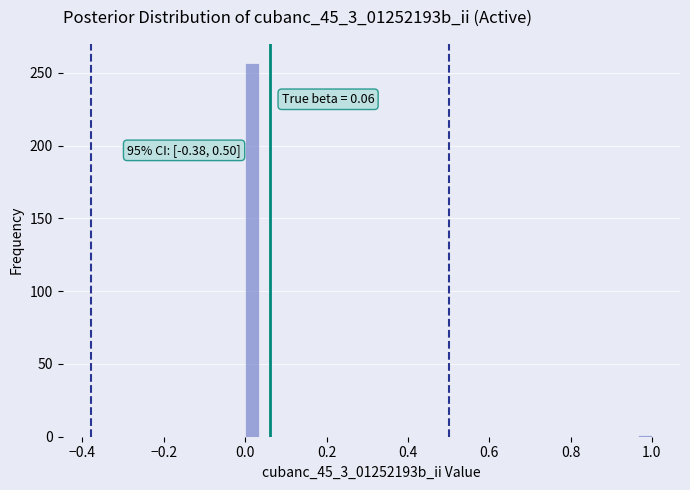

Read against the x-axis, roughly where is the centre of the tallest bar?

0.02